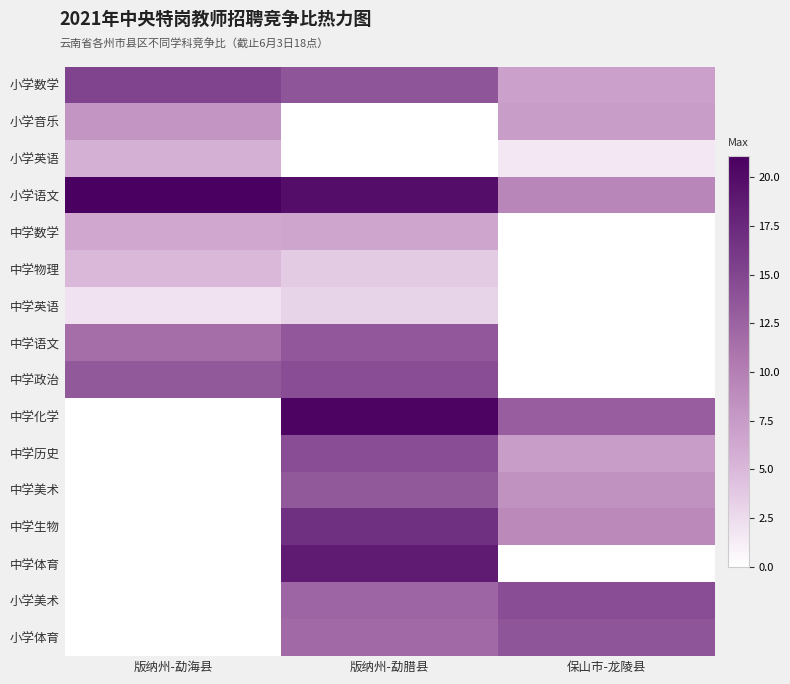

Where does the 中学政治 series first go above 14?

版纳州-勐腊县